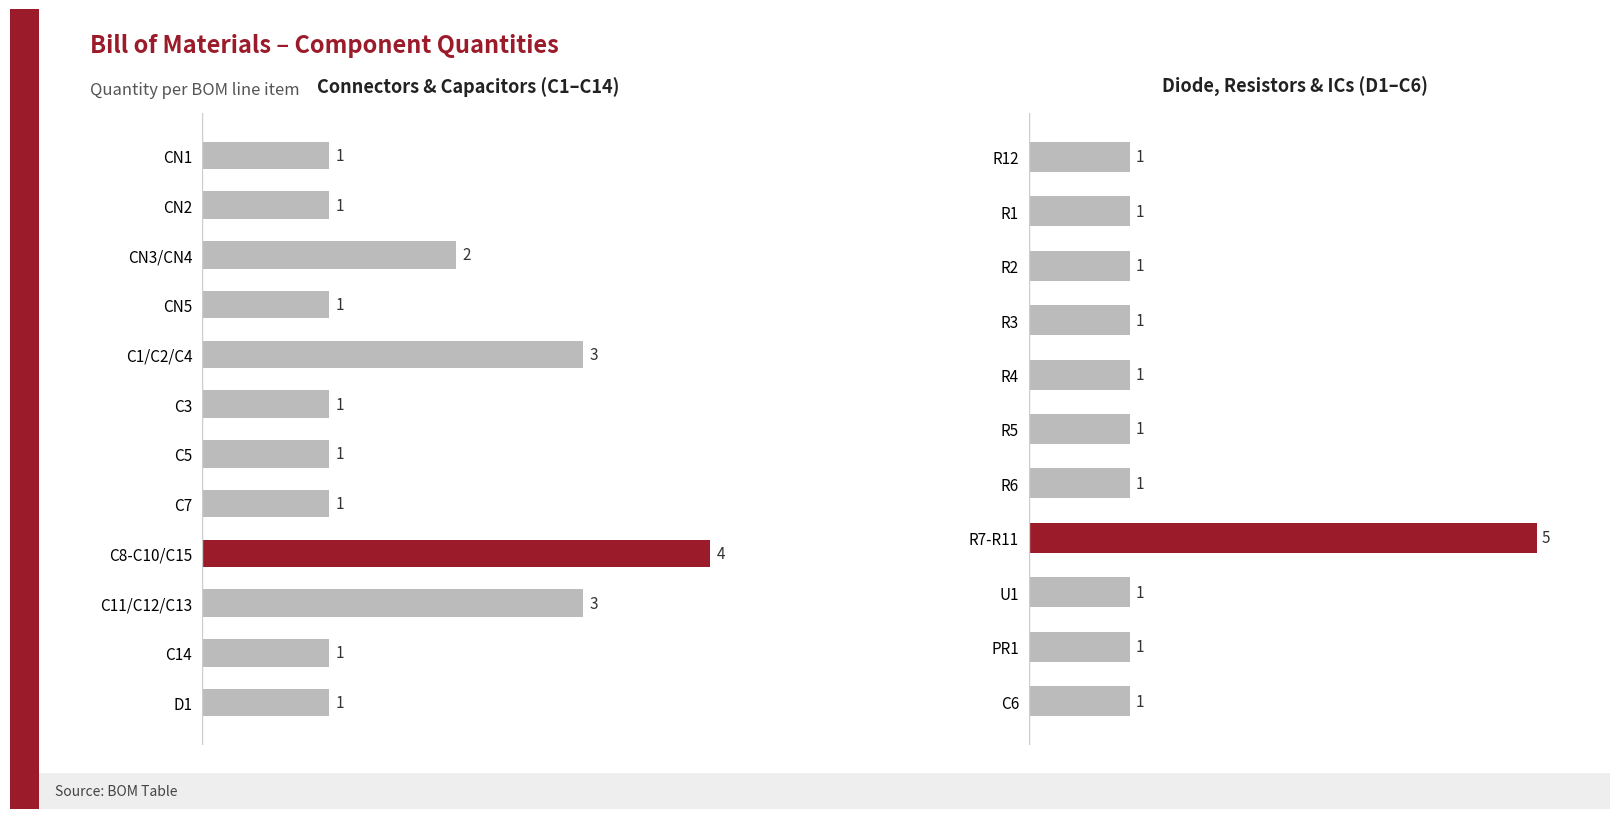

Reading right to left, what are all the values shown in this chart?

1	1	1	5	1	1	1	1	1	1	1	1	1	3	4	1	1	1	3	1	2	1	1